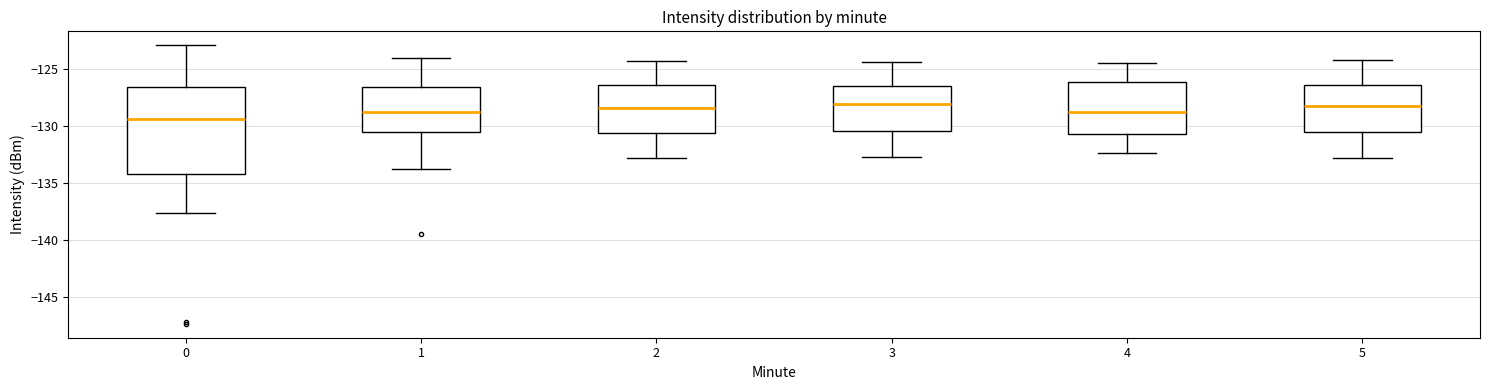

Where is the upper edge of the box at x = 4 on the y-axis? The values are not printed on the chart, so give them approximately, as read against the axis.

-126.0